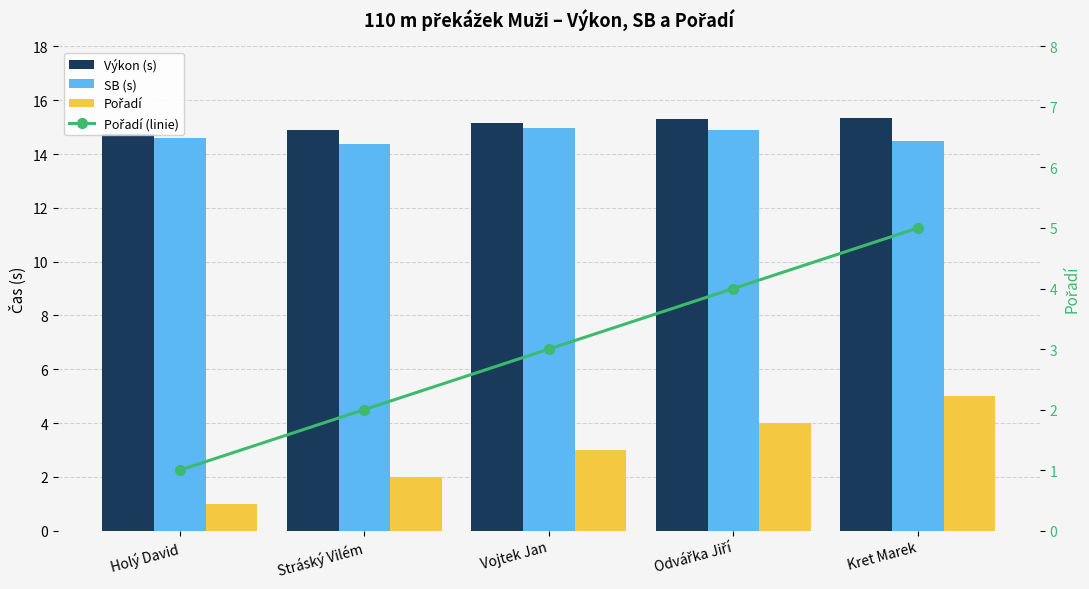

List the labels in order of Pořadí value, largest first.

Kret Marek, Odvářka Jiří, Vojtek Jan, Stráský Vilém, Holý David